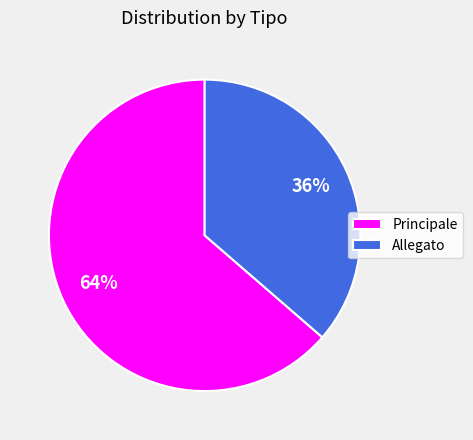

What is the majority slice?

Principale